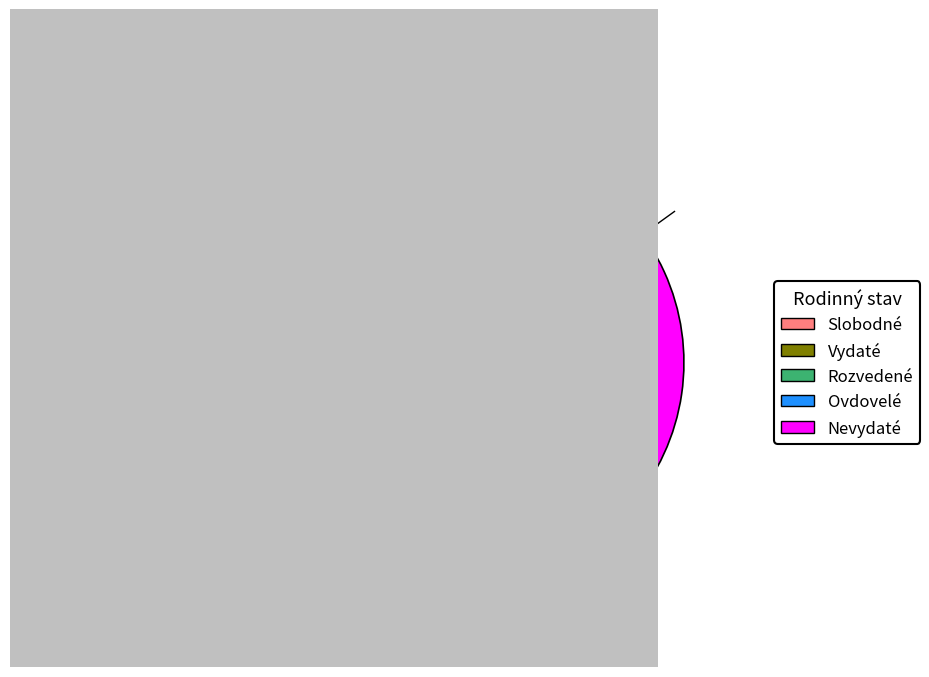

Which has a higher value, Slobodné or Ovdovelé?

Slobodné